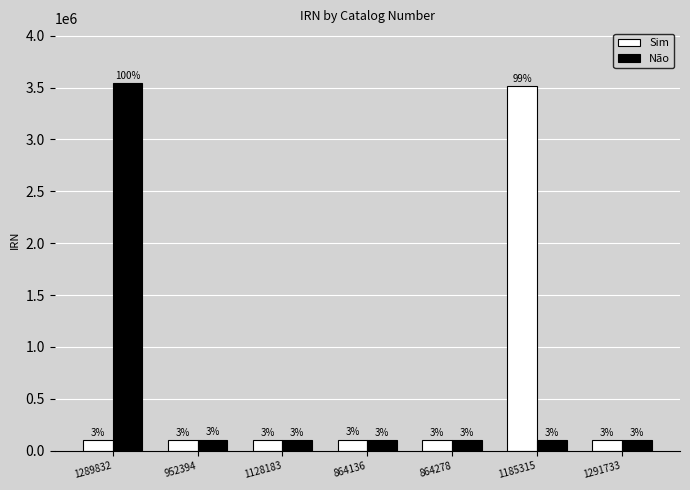

How many groups of bars are there?

7